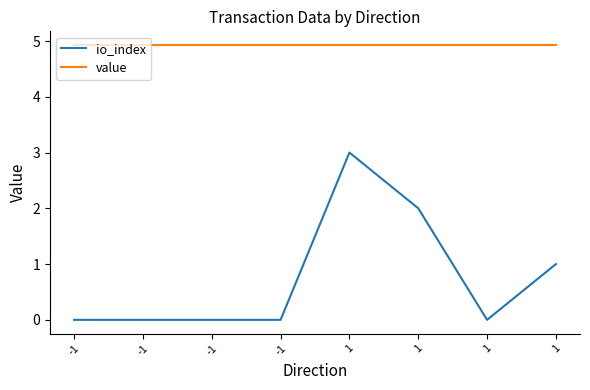

Reading left to right, list all the values displayed in this chart.

io_index: -1=0.0	-1=0.0	-1=0.0	-1=0.0	1=3.0	1=2.0	1=0.0	1=1.0
value: -1=4.9	-1=4.9	-1=4.9	-1=4.9	1=4.9	1=4.9	1=4.9	1=4.9